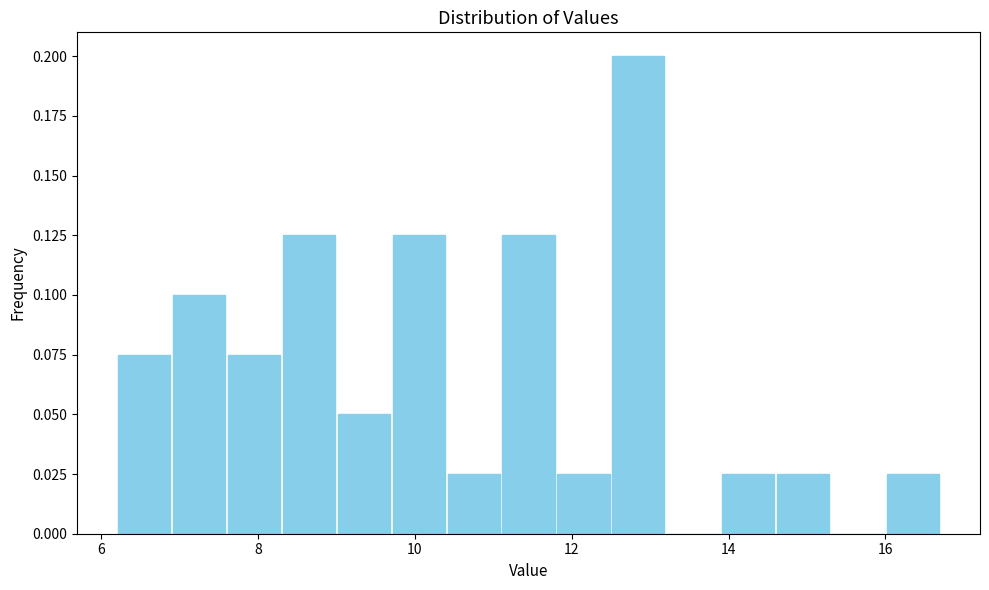

Around what value on the x-axis is the tallest bar? Give the approximate position of its centre, as read against the axis.

12.8